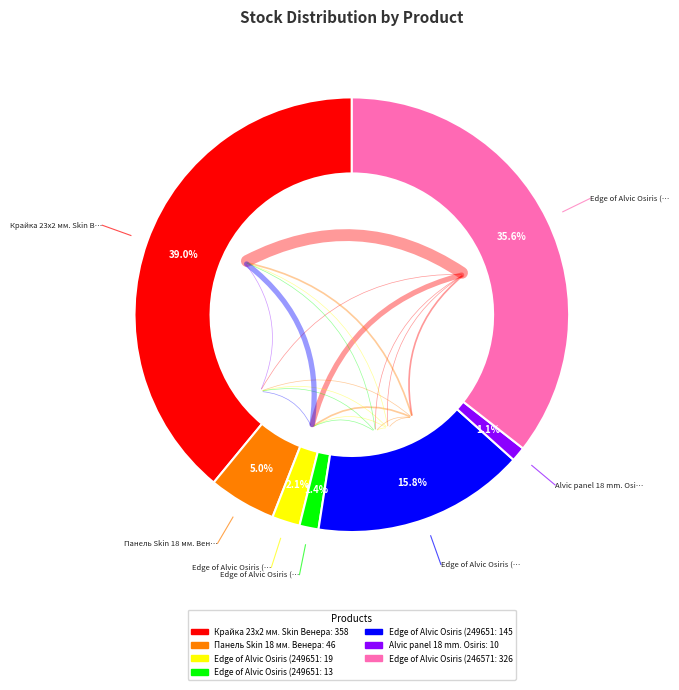

How many segments does this pie chart have?

7